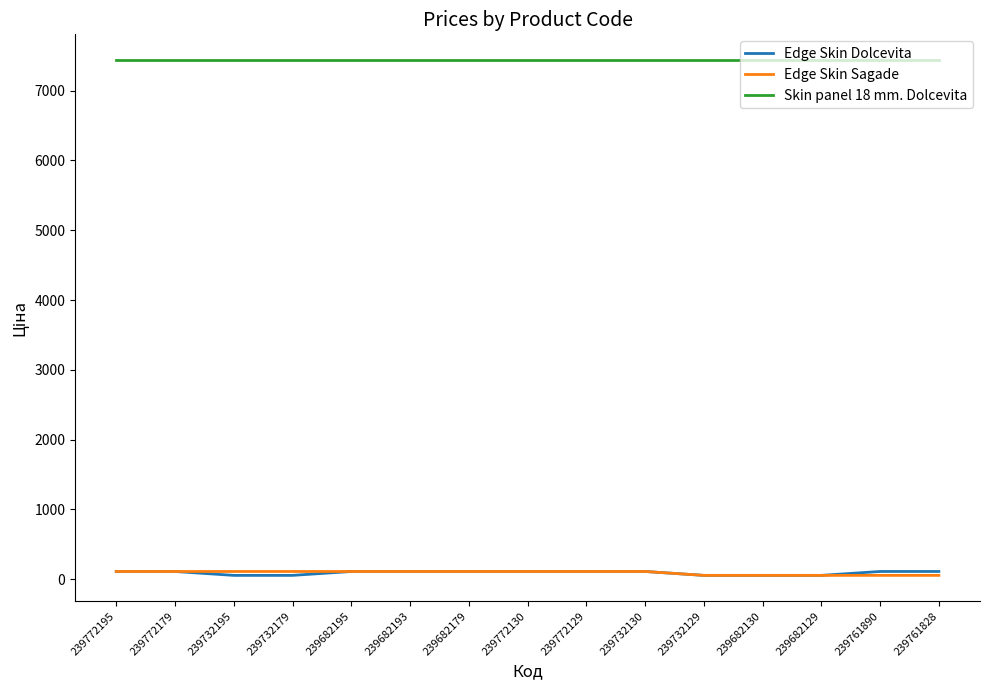

How many lines are shown in the chart?

3